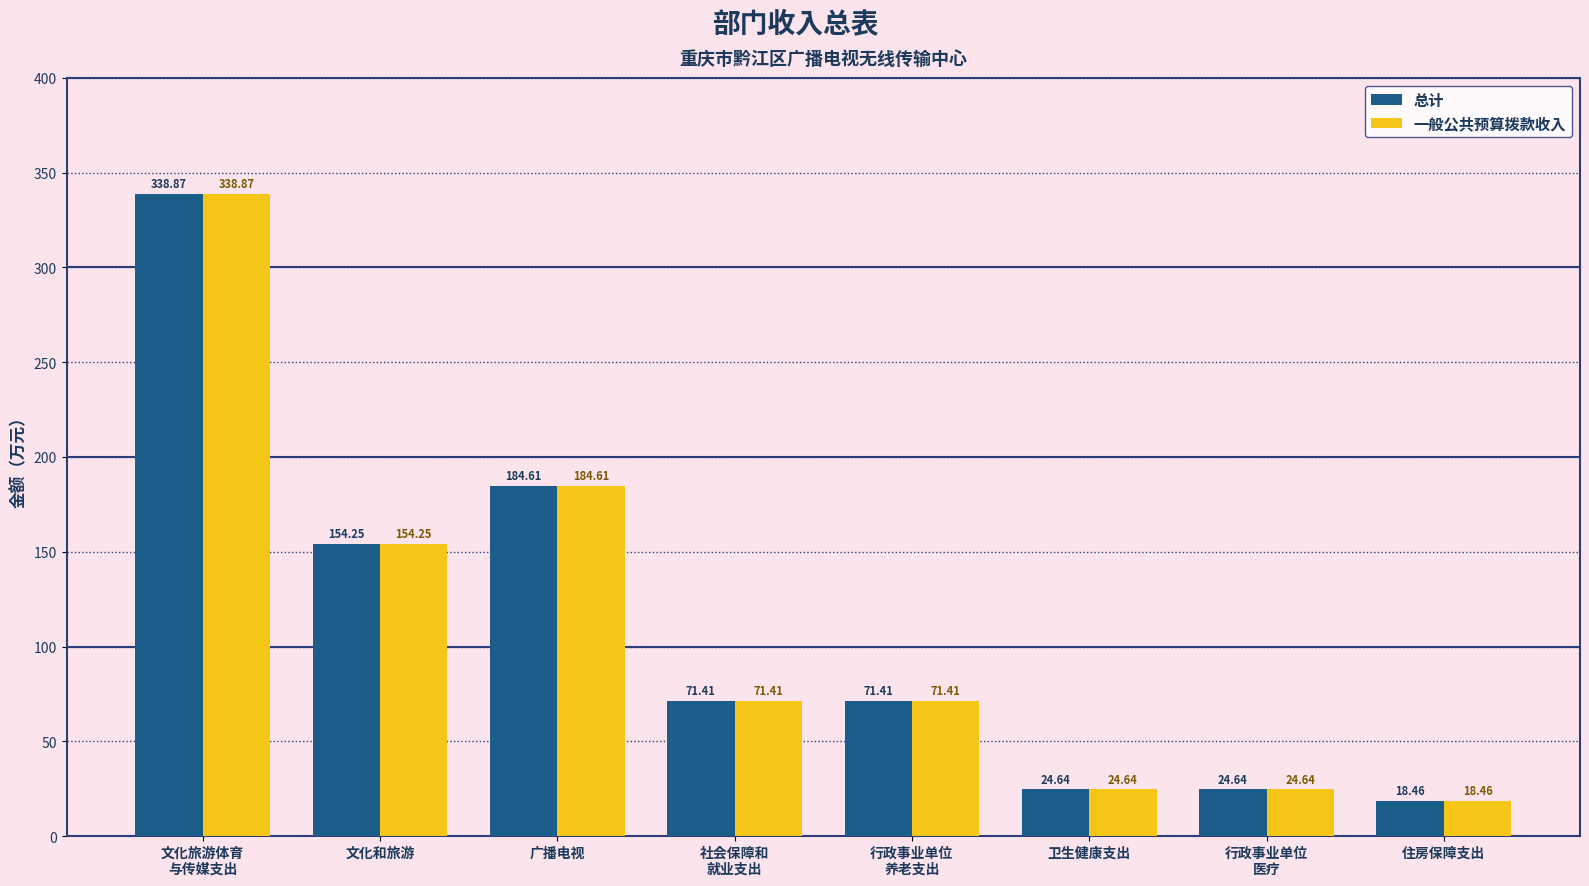

At which category is the sum across all series the highest?

文化旅游体育
与传媒支出